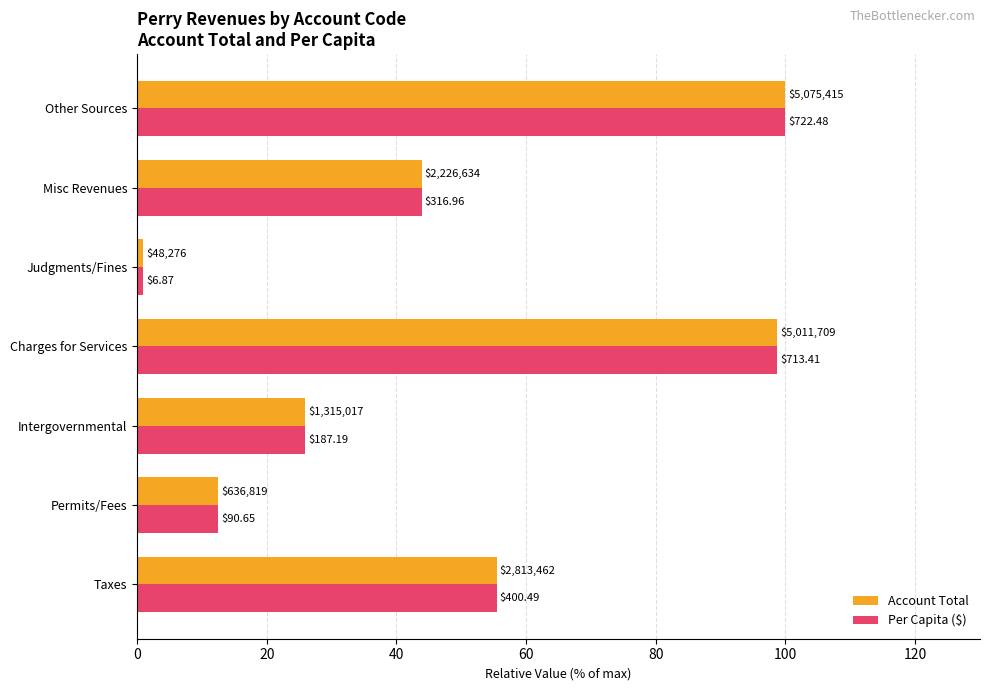

What are all the series names shown in the legend?

Account Total, Per Capita ($)